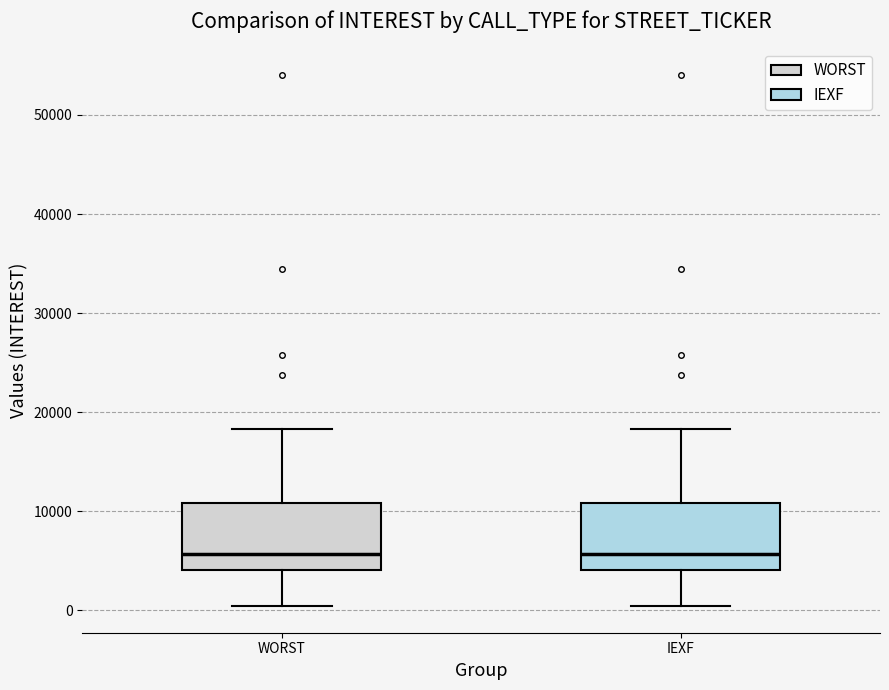

Where does the median line of the box for IEXF sit on the y-axis? The values are not printed on the chart, so give them approximately, as read against the axis.

6000